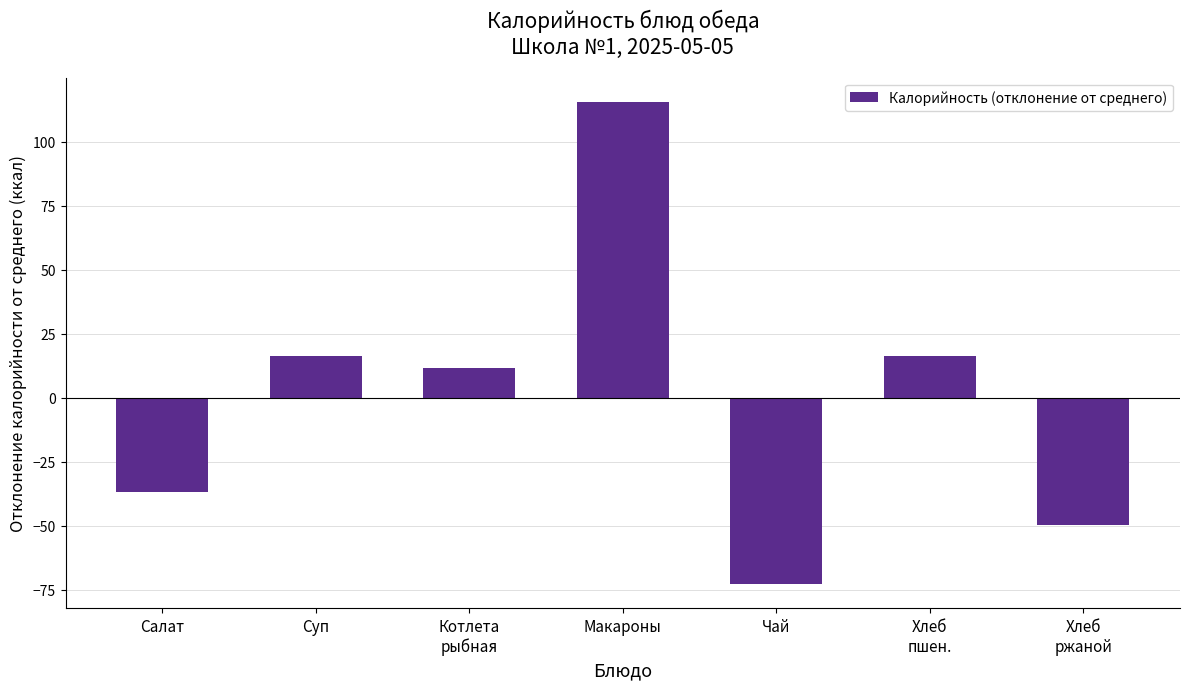

What is the change in value from Салат to Хлеб
пшен.?

+53.2